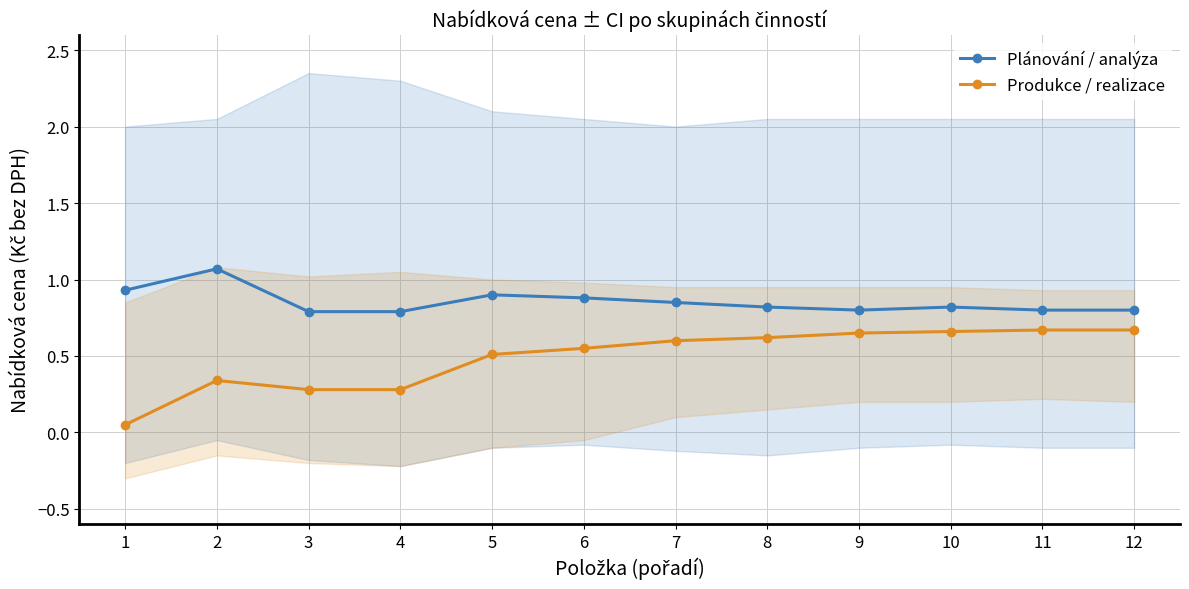

What is the average value of the Plánování / analýza series?

0.9